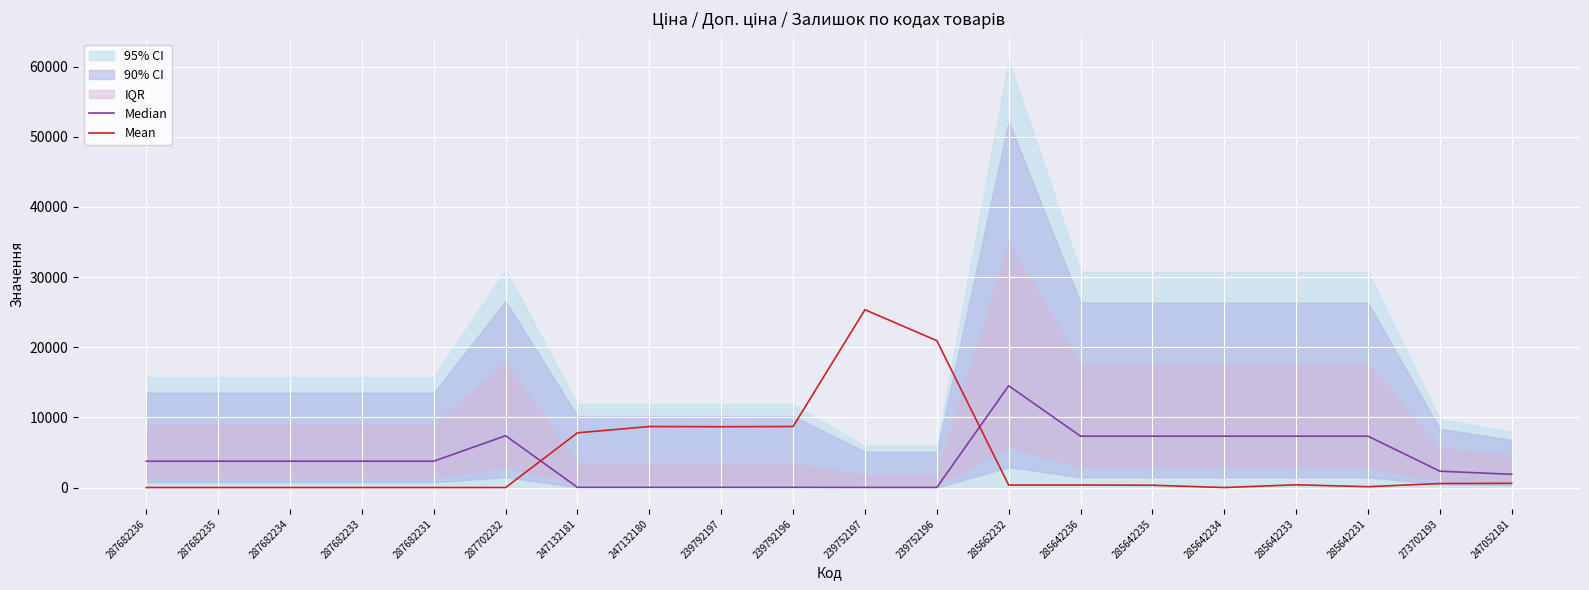

What is the difference between the second highest and minimum values in the Median series?

7373.1